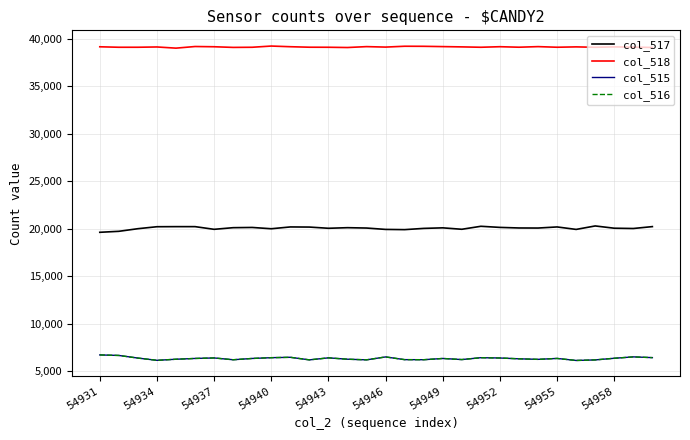

What is the maximum value for col_515?

6727